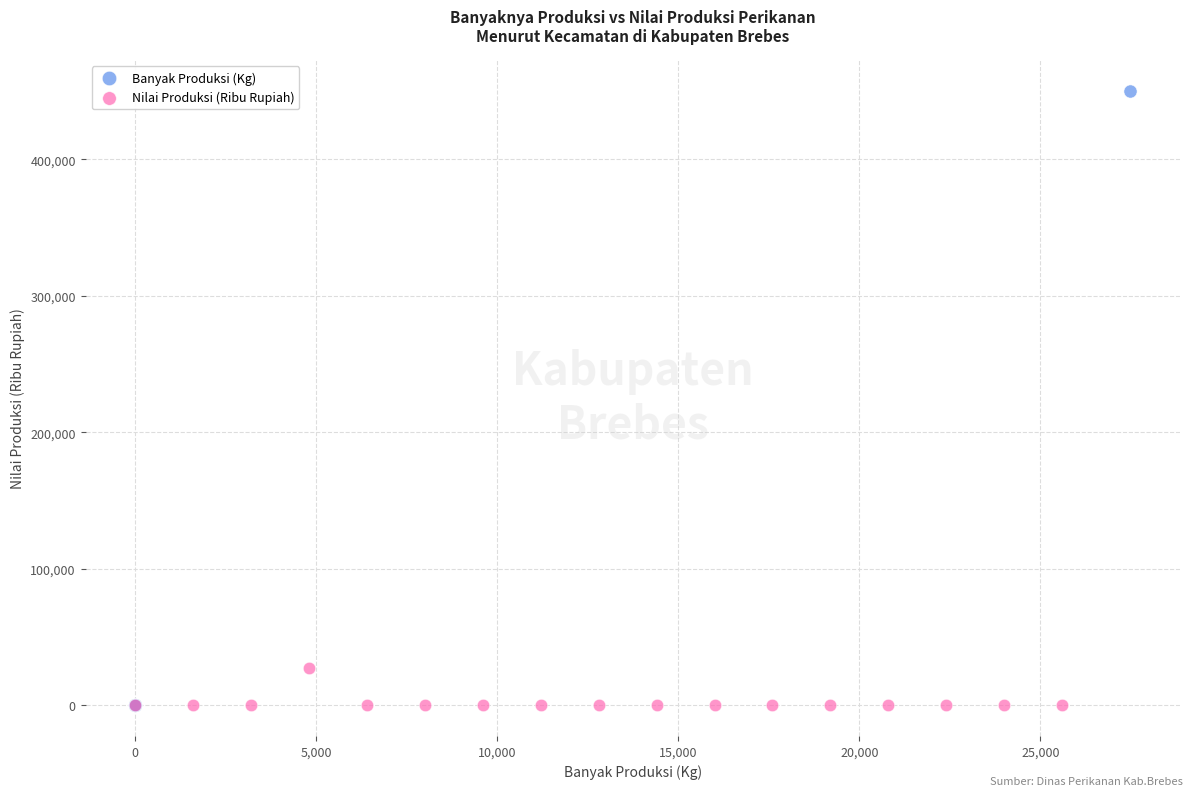

Which series has the widest spread of Y values?

Banyak Produksi (Kg)